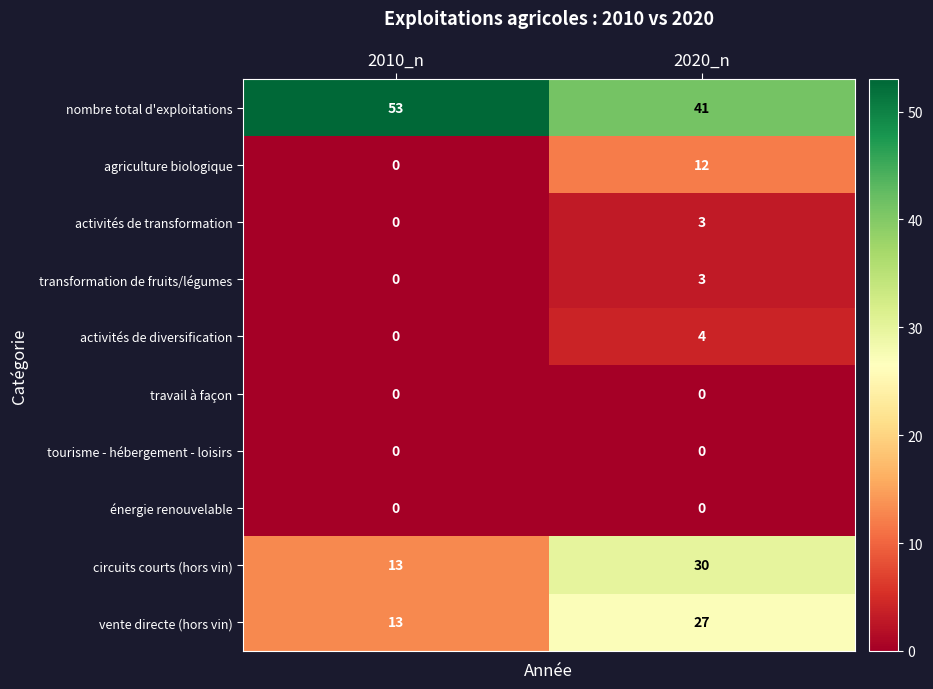

What is the difference between the highest and lowest values at 2020_n?

41